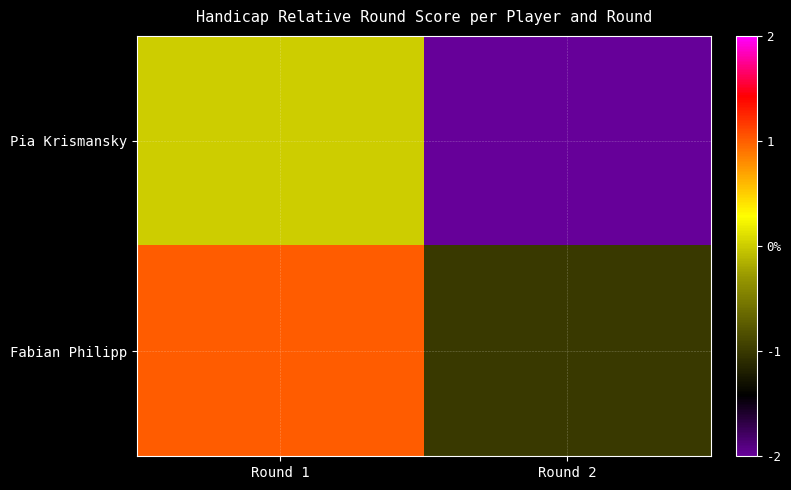

Rank the series by their maximum value, from highest to lowest.

Fabian Philipp, Pia Krismansky